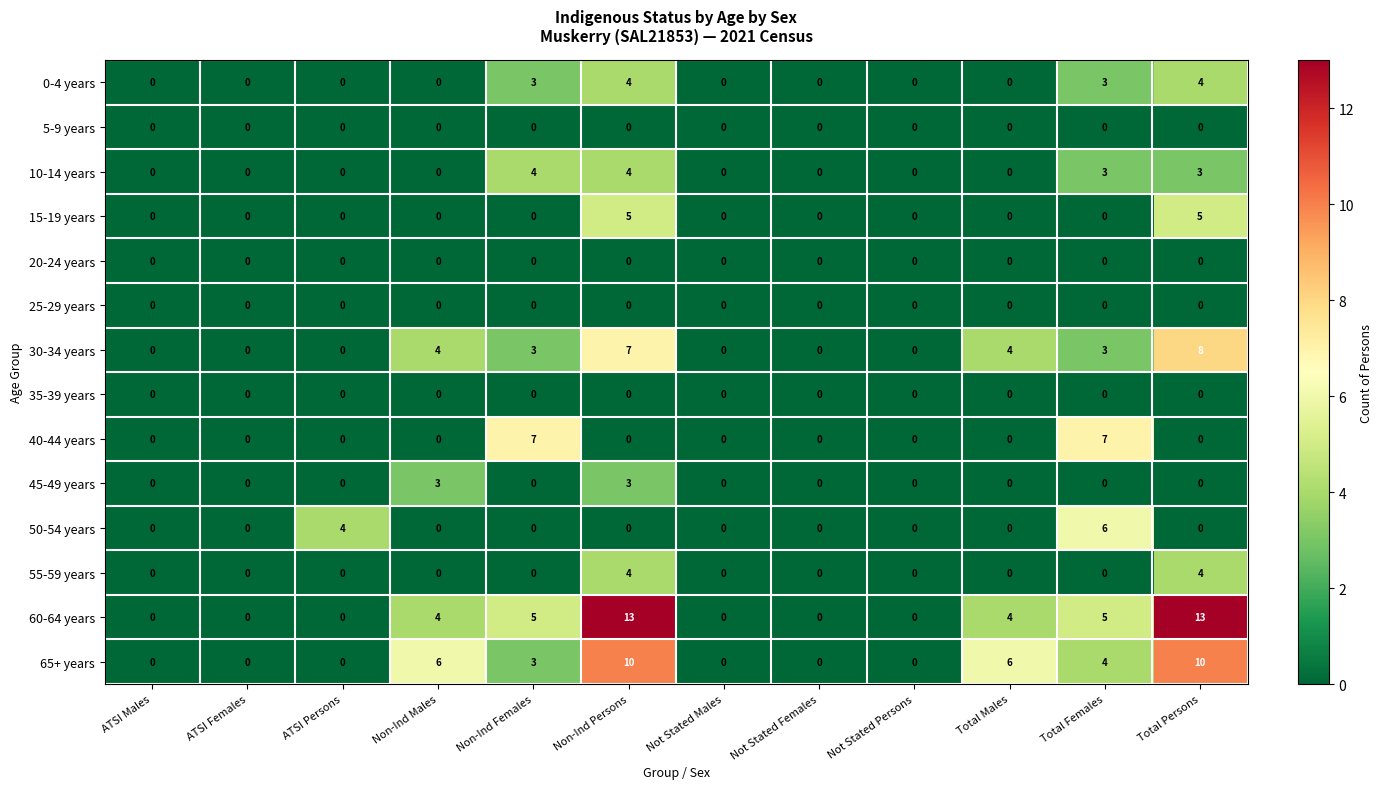

What is the difference between the maximum and second lowest values in the 55-59 years series?

4